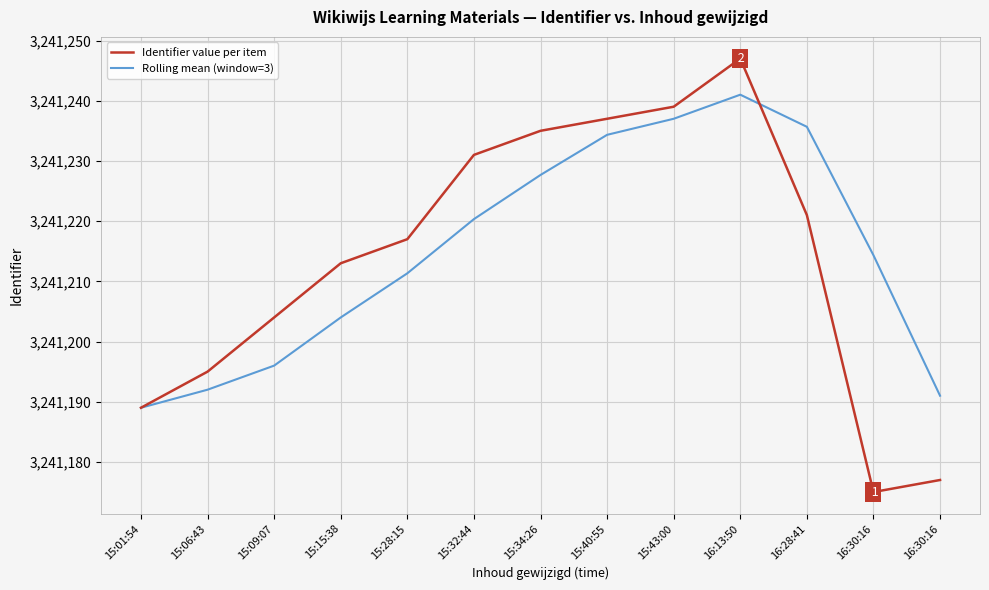

What are all the series names shown in the legend?

Identifier value per item, Rolling mean (window=3)